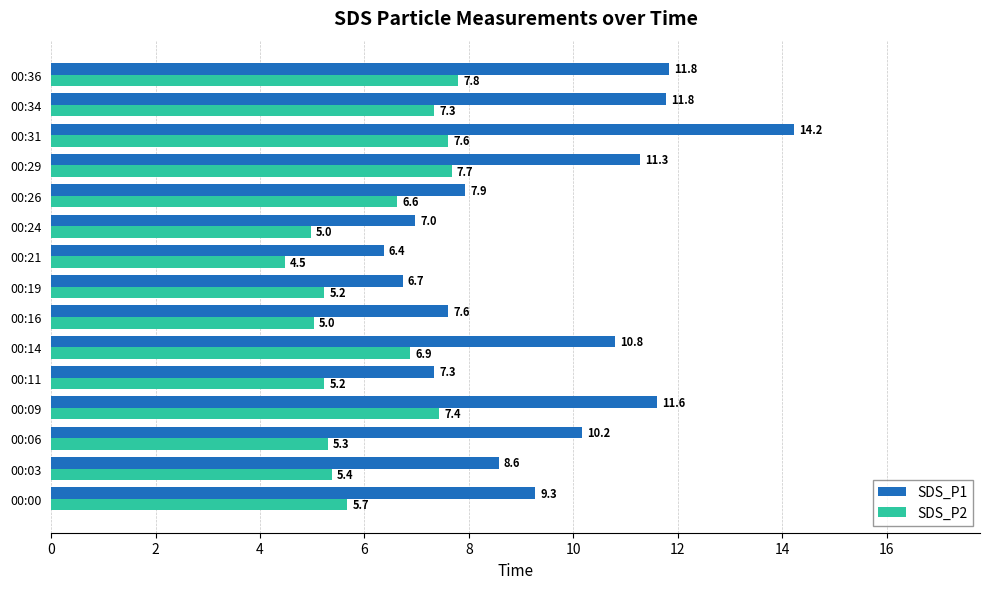

What is the difference between the second highest and minimum values in the SDS_P1 series?

5.5